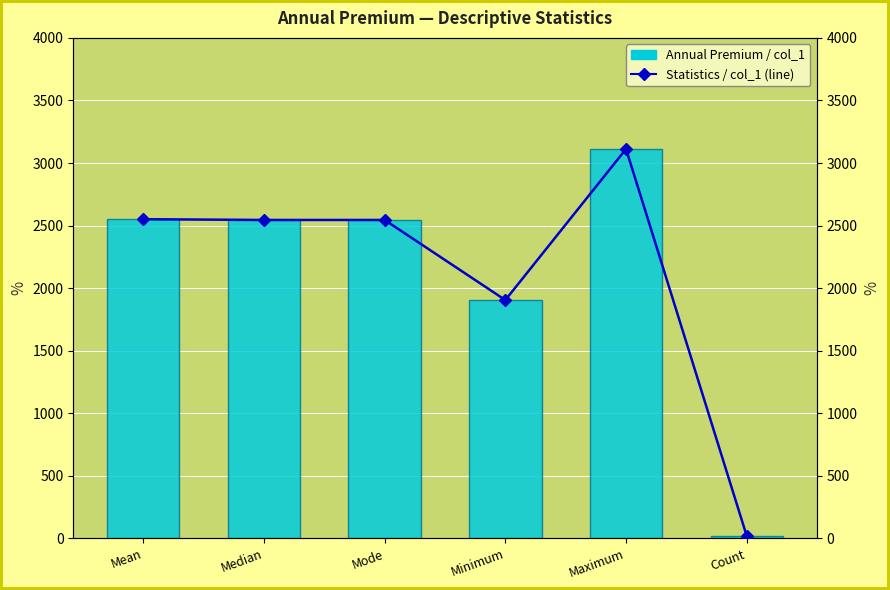

How many groups of bars are there?

6